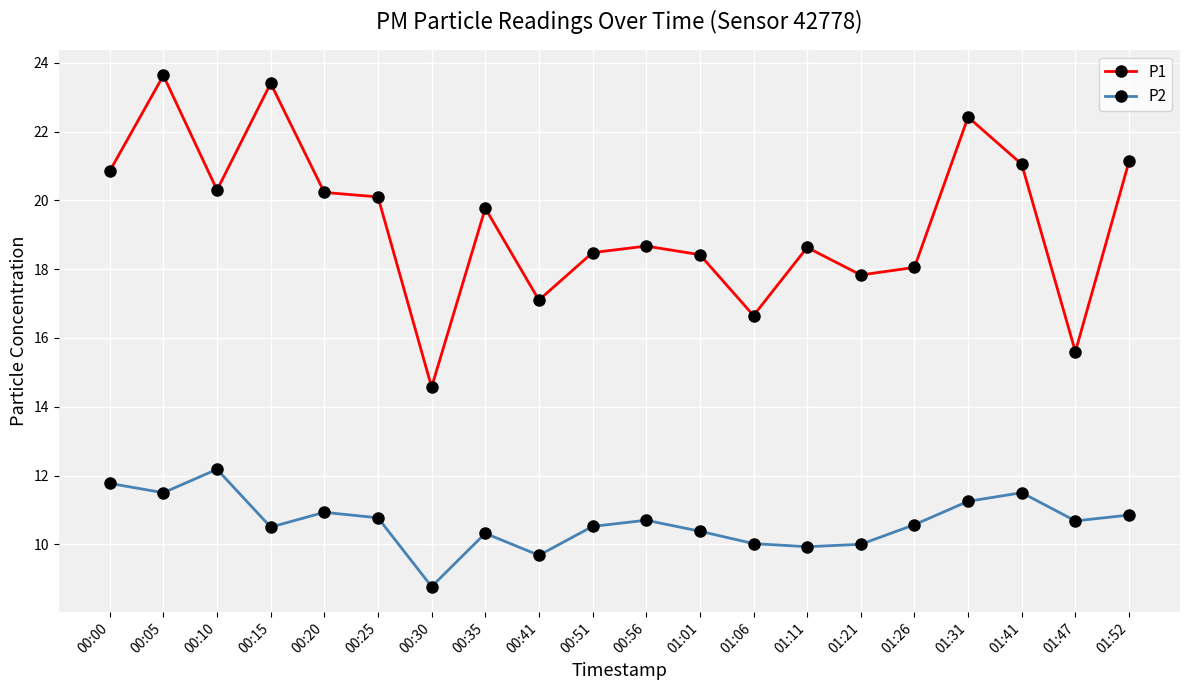

True or false: P2 and P1 intersect in this chart.

False